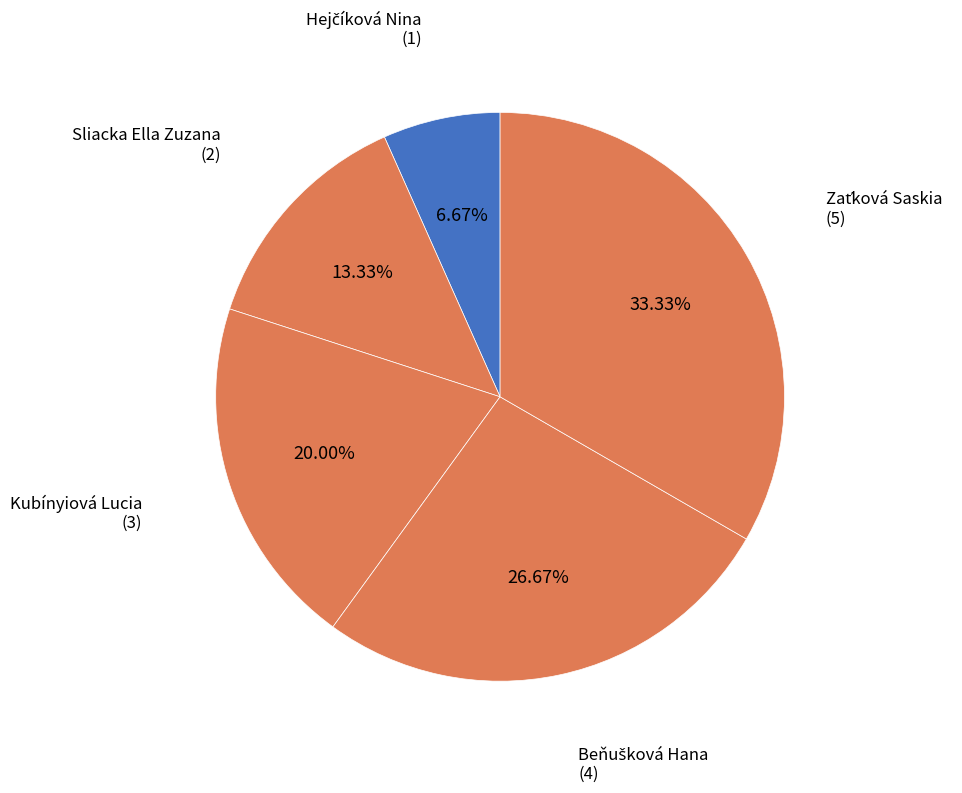

Which slice is the smallest?

Hejčíková Nina